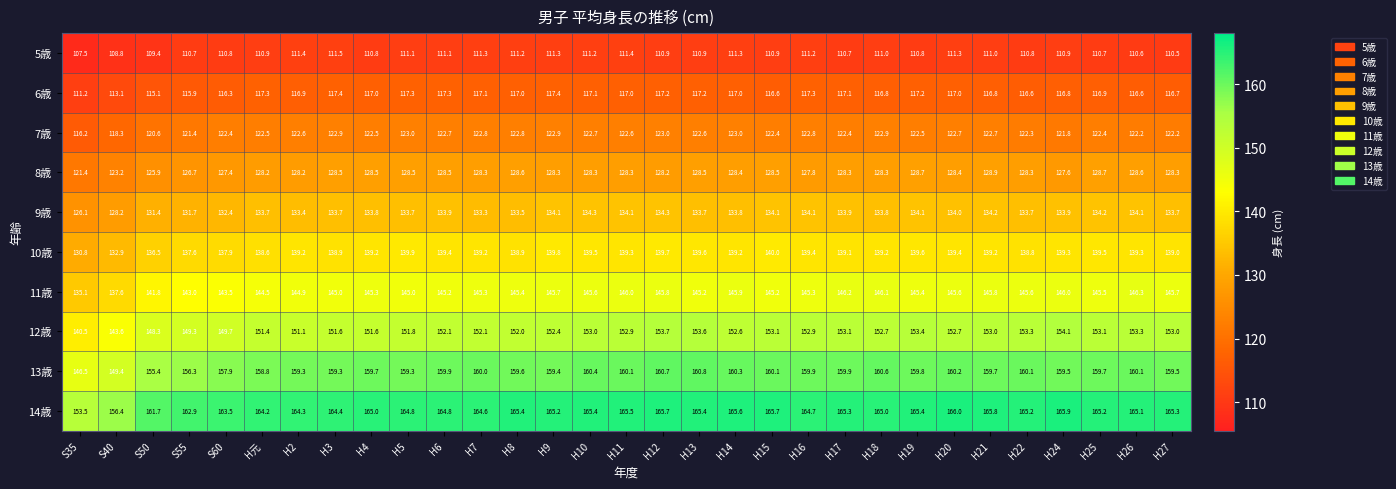

Rank the series by their maximum value, from highest to lowest.

14歳, 13歳, 12歳, 11歳, 10歳, 9歳, 8歳, 7歳, 6歳, 5歳